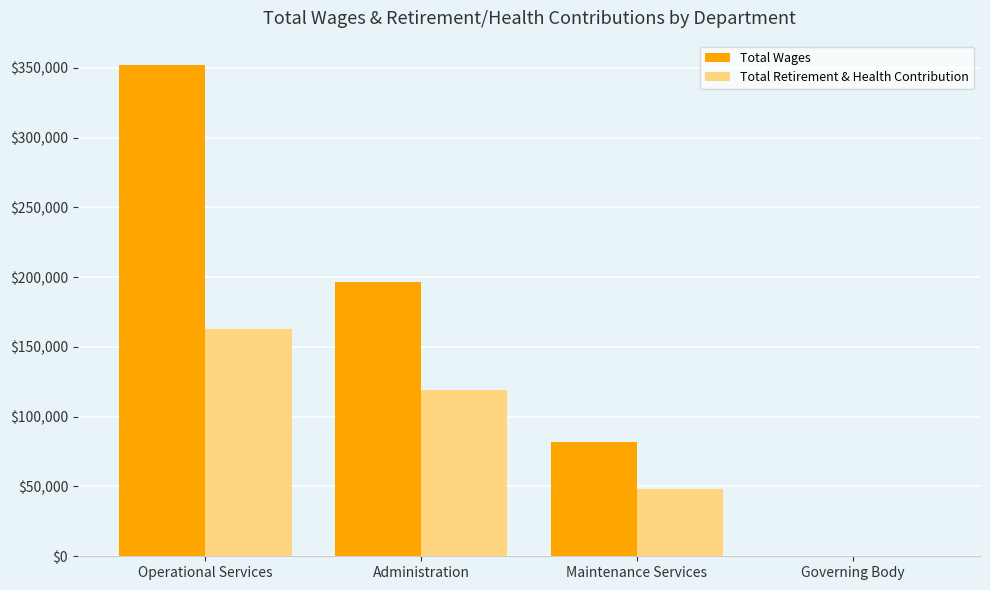

What value does the Total Wages series have at Operational Services?

351823